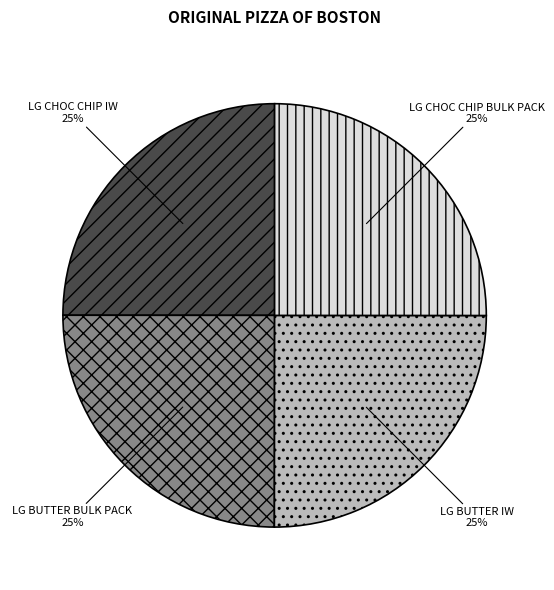

To the nearest percent, what is the average slice percentage?

25%